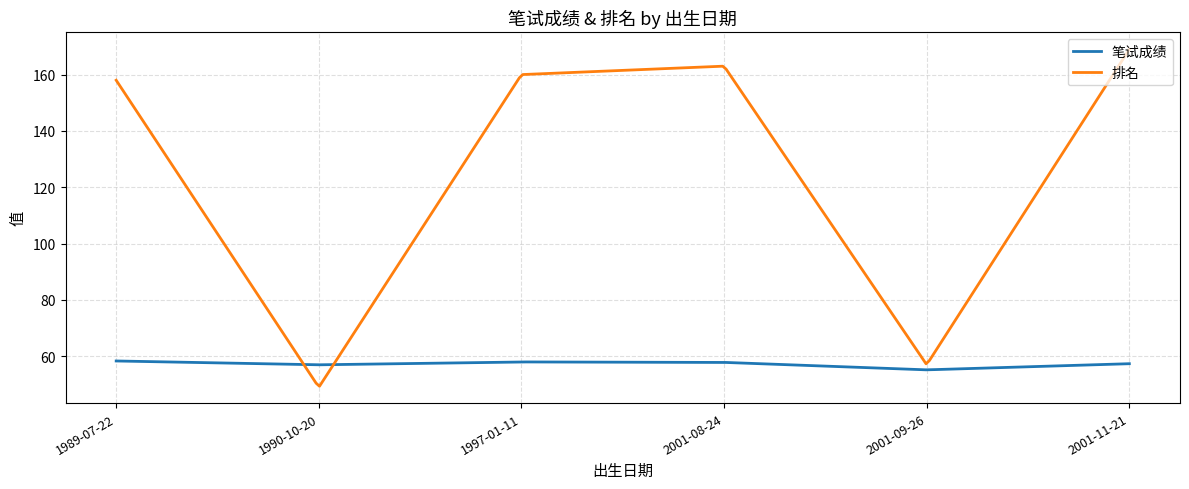

Does the chart have visible grid lines?

Yes